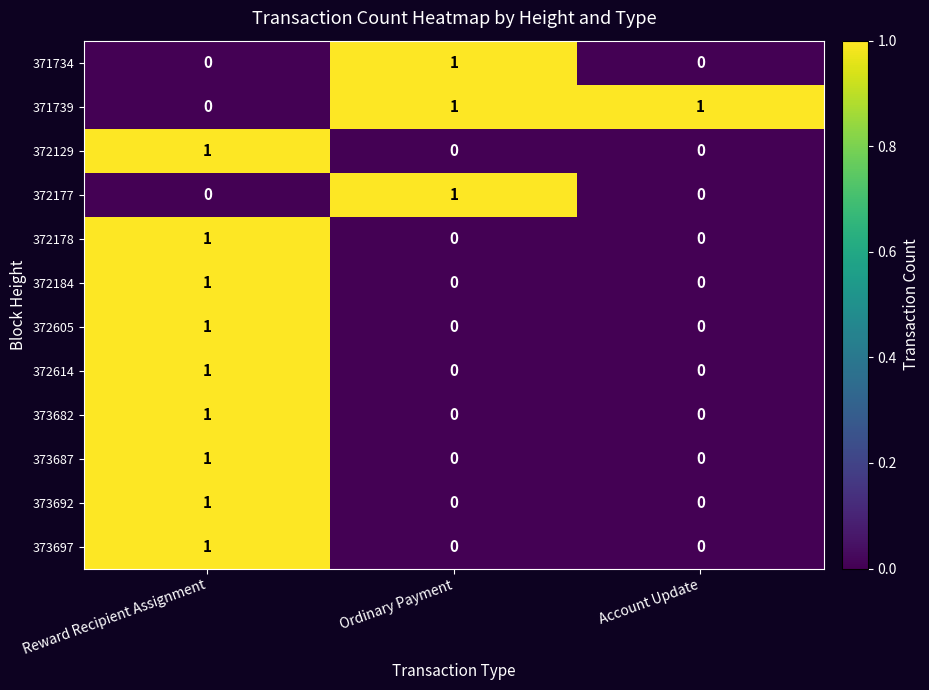

At how many categories does at least one series exceed 0?

3